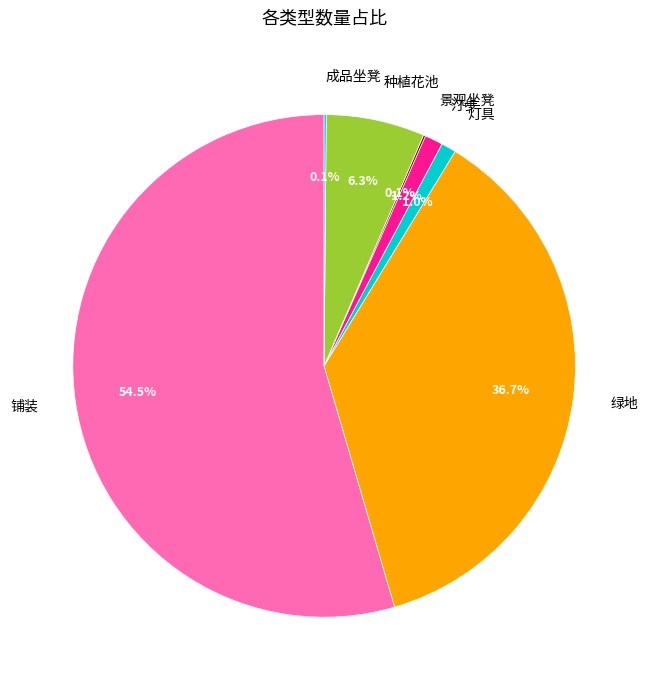

What is the largest slice in the pie chart?

铺装